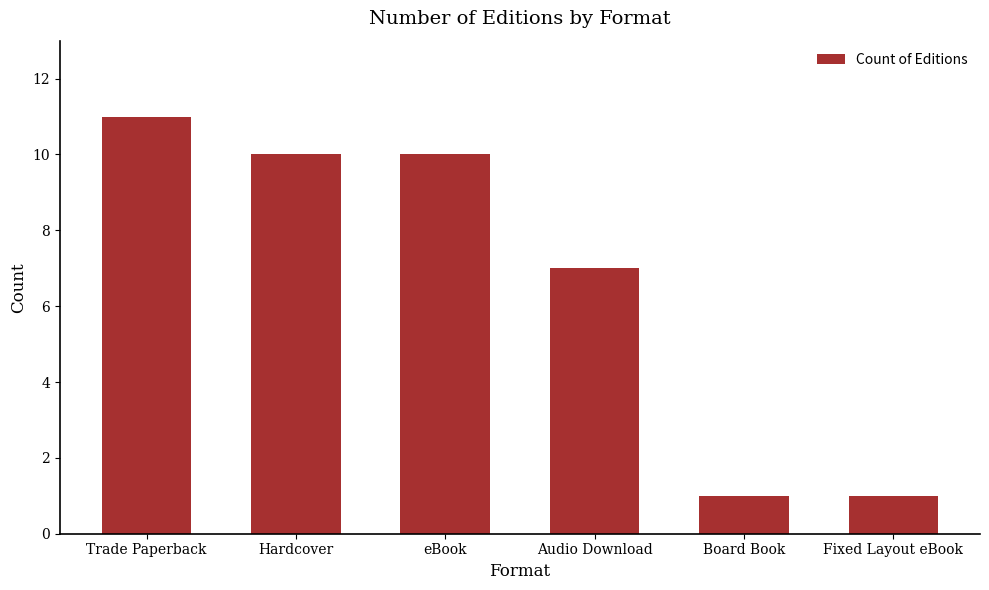

Between Audio Download and Hardcover, which is larger?

Hardcover